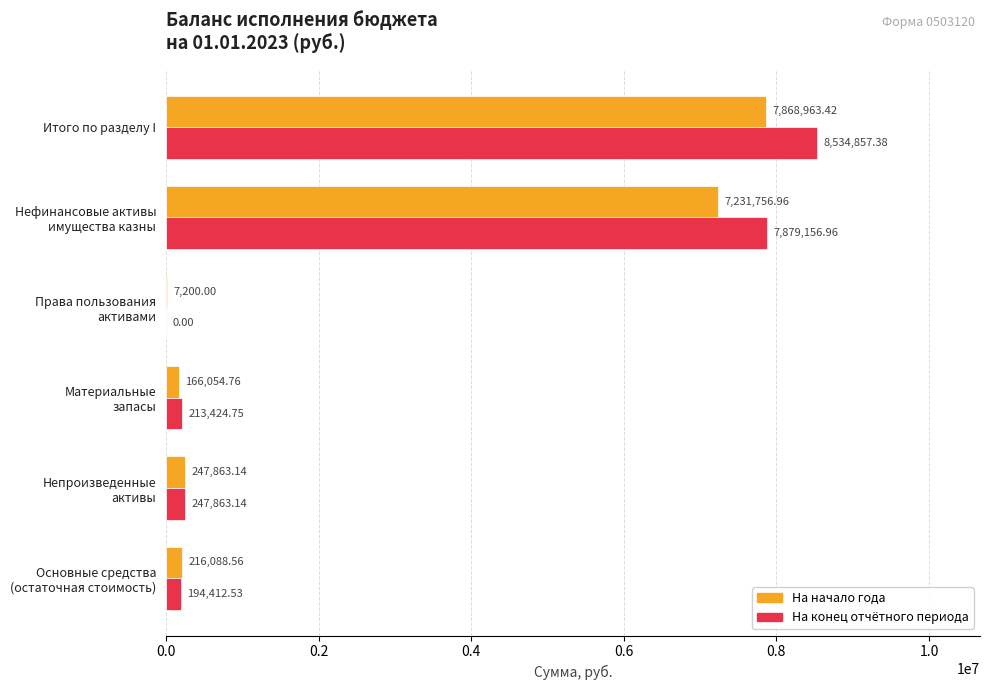

At which category is the sum across all series the highest?

Итого по разделу I